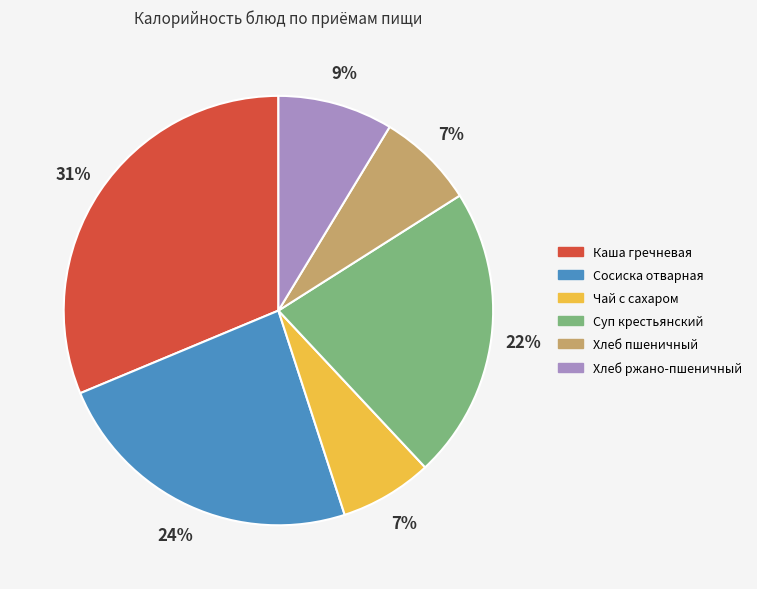

Between Каша гречневая and Чай с сахаром, which is larger?

Каша гречневая